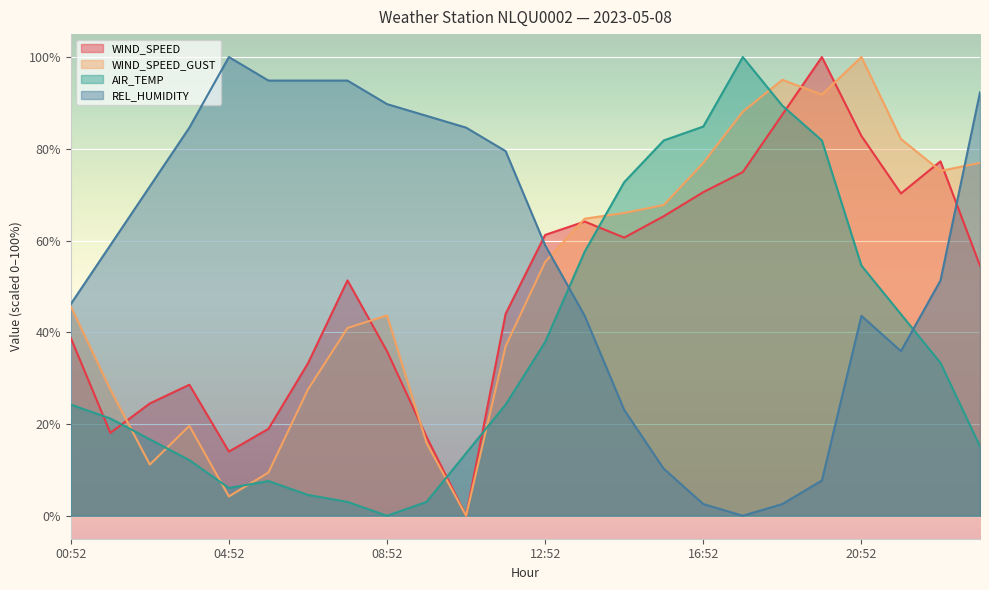

How many interior local valleys does the WIND_SPEED_GUST series have?

5